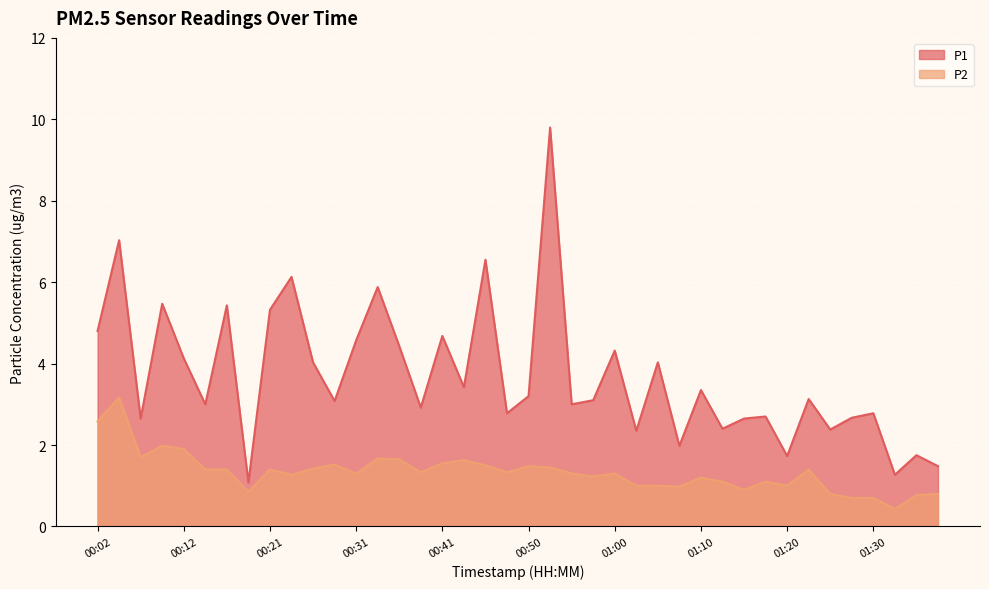

How many data points in P2 are less than 1?

9